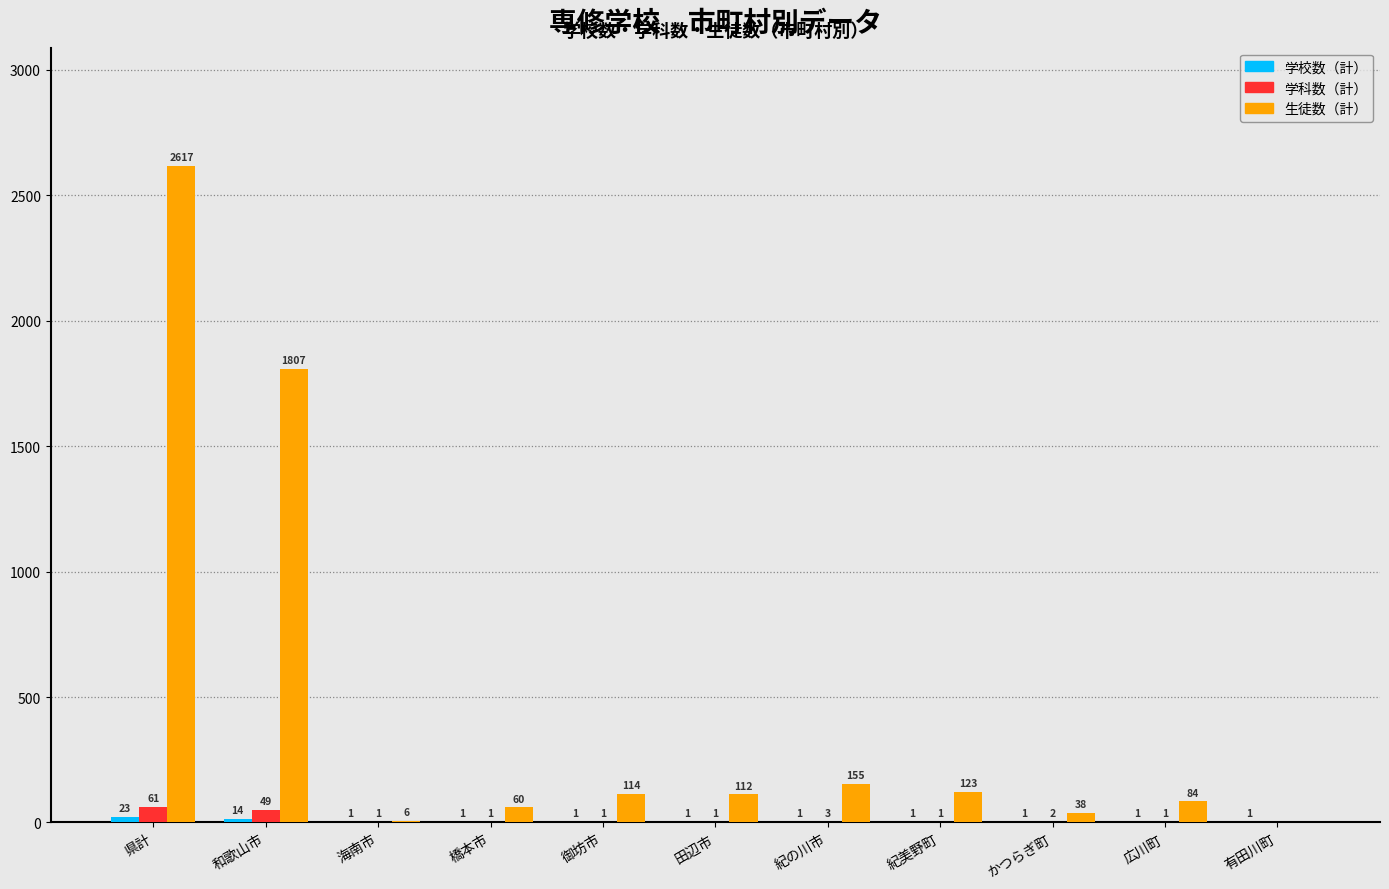

At which category is the sum across all series the highest?

県計